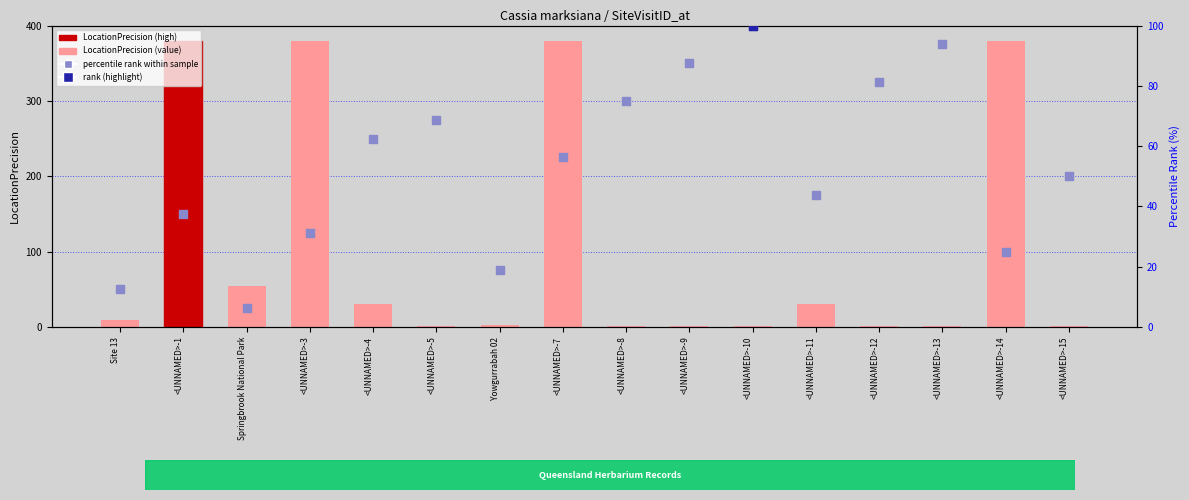

Which series reaches the maximum Y coordinate?

LocationPrecision (value)